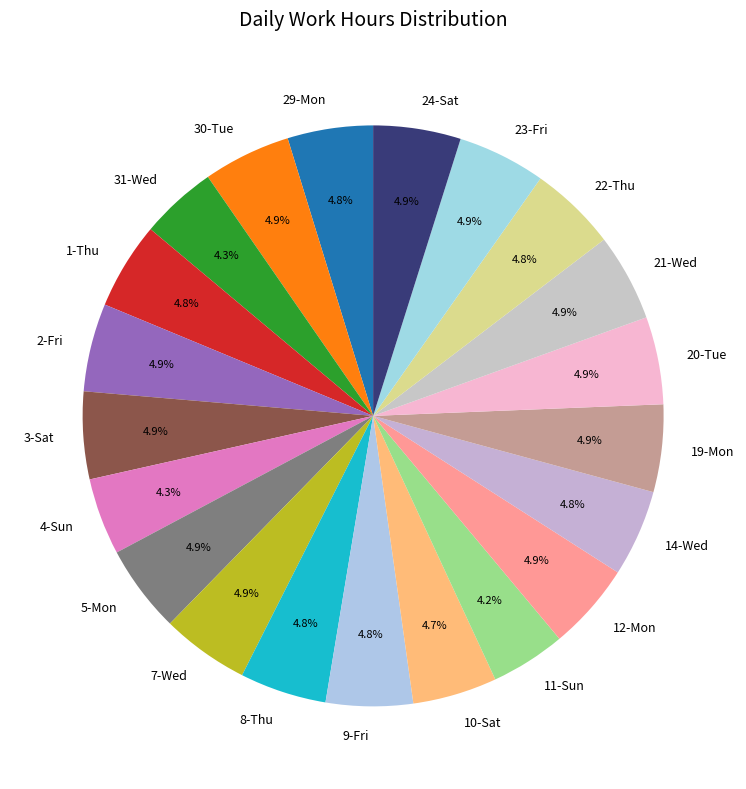

Does any single category account for the majority?

No